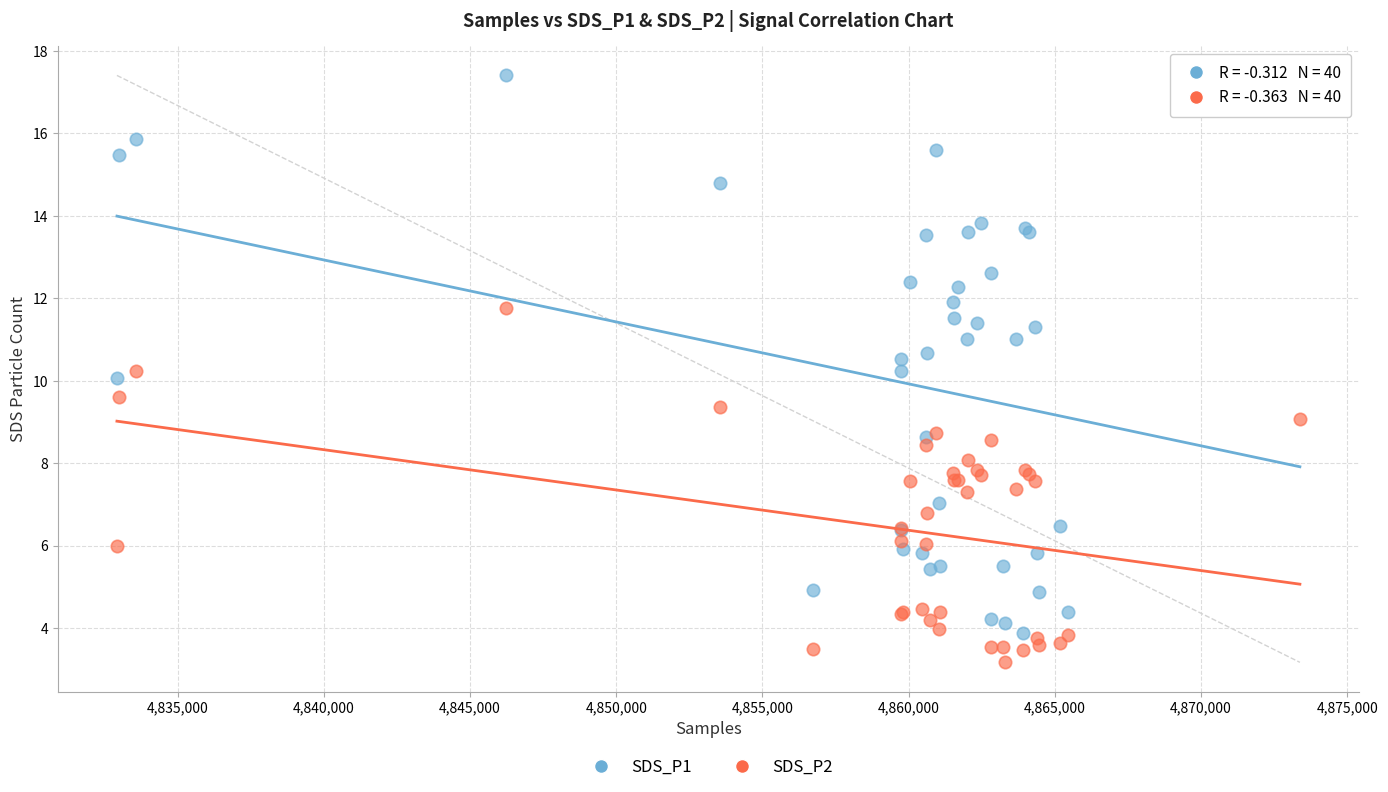

What are all the series names shown in the legend?

SDS_P1, SDS_P2